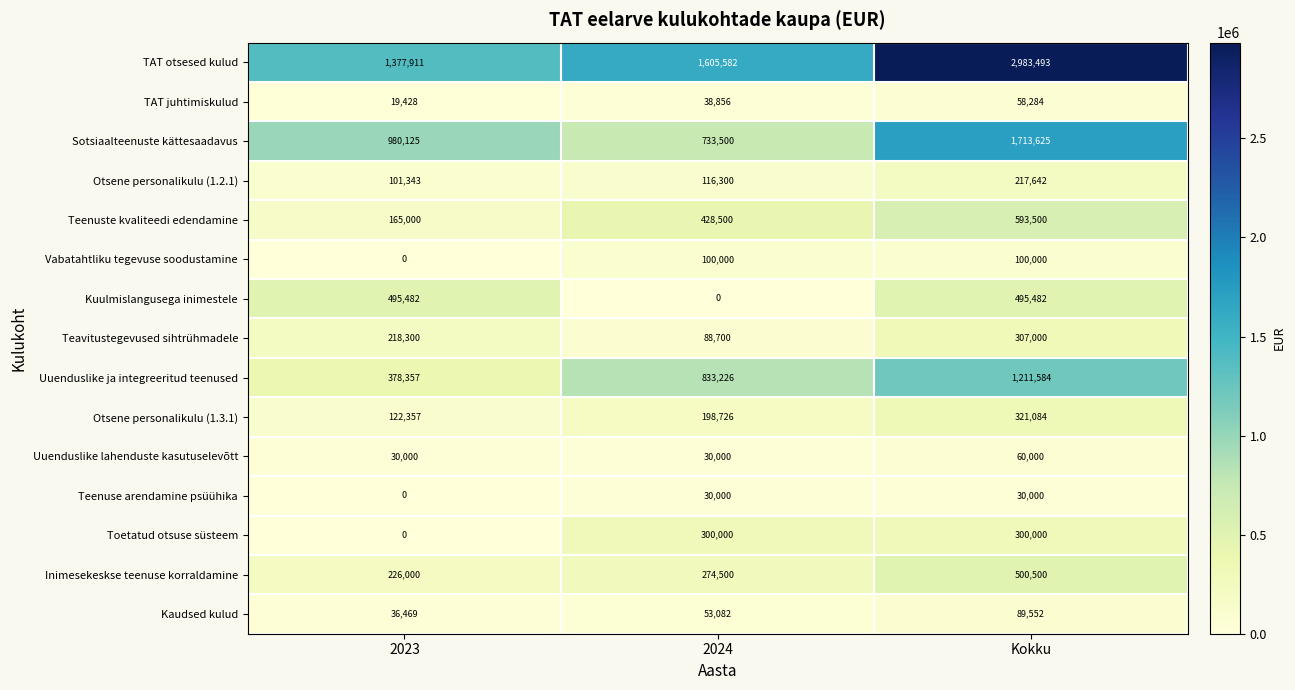

What is the difference between the Otsene personalikulu (1.3.1) values at 2024 and 2023?

76369